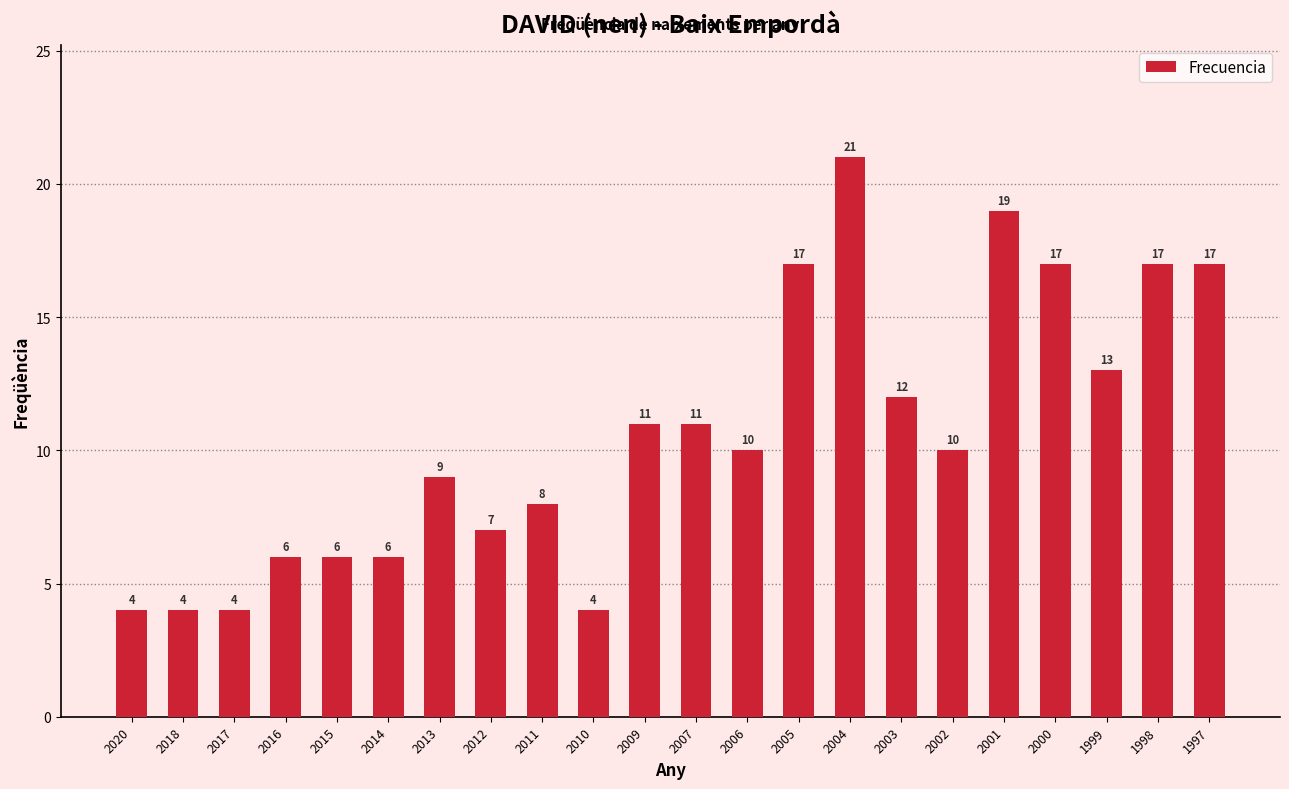

How many distinct data groups are displayed?

1